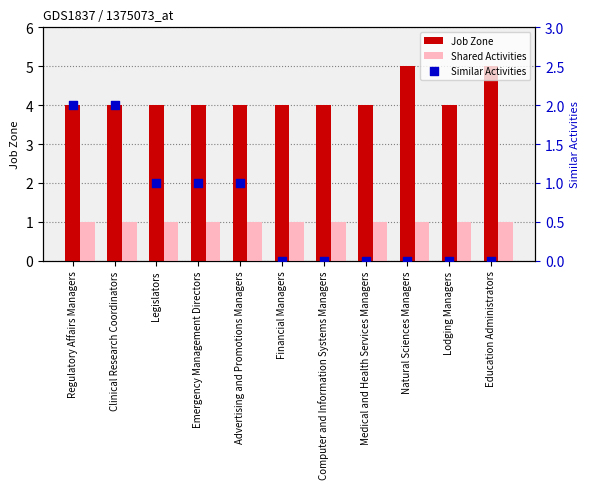

What is the total value across all series at Computer and Information Systems Managers?

5